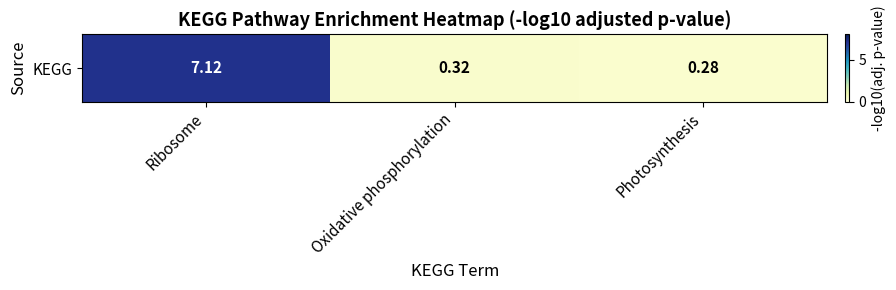

Reading right to left, extract all data points from this chart.

0.3	0.3	7.1